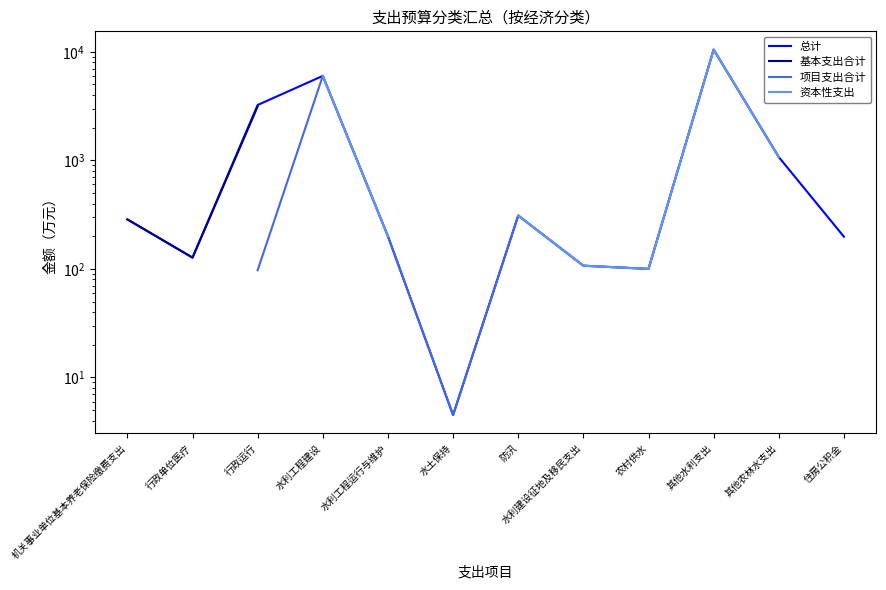

What is the difference between the second highest and minimum values in the 总计 series?

5995.5